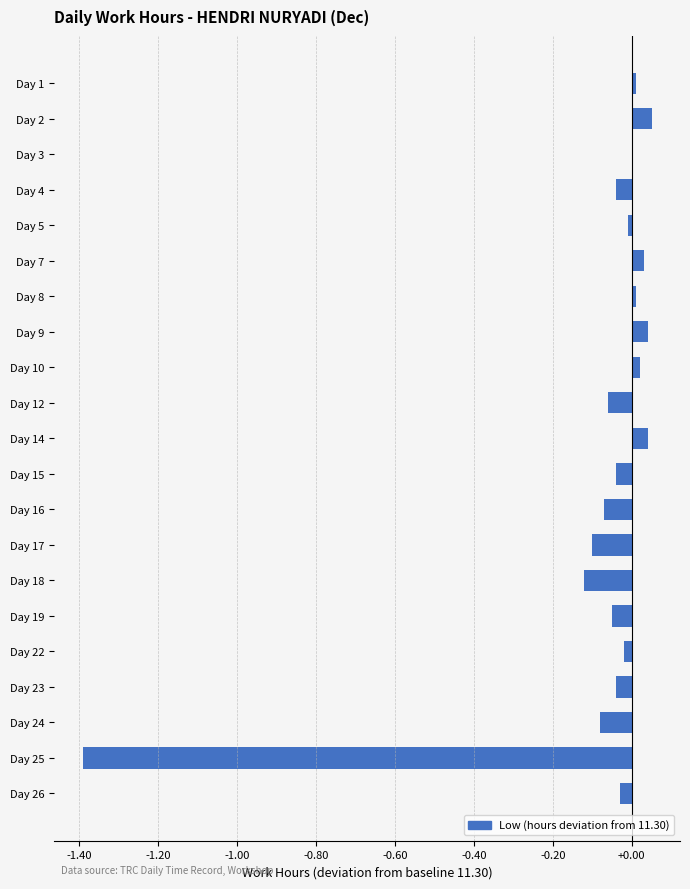

True or false: the data shows -0.6 at Day 25.

False